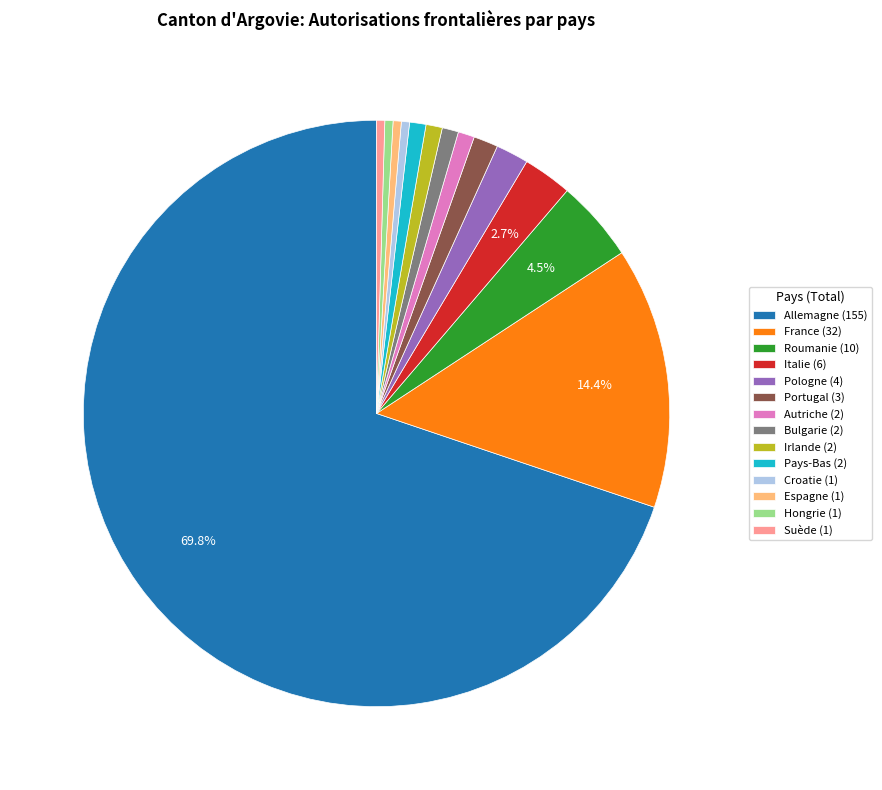

To the nearest percent, what is the combined percentage of Croatie and Suède?

1%